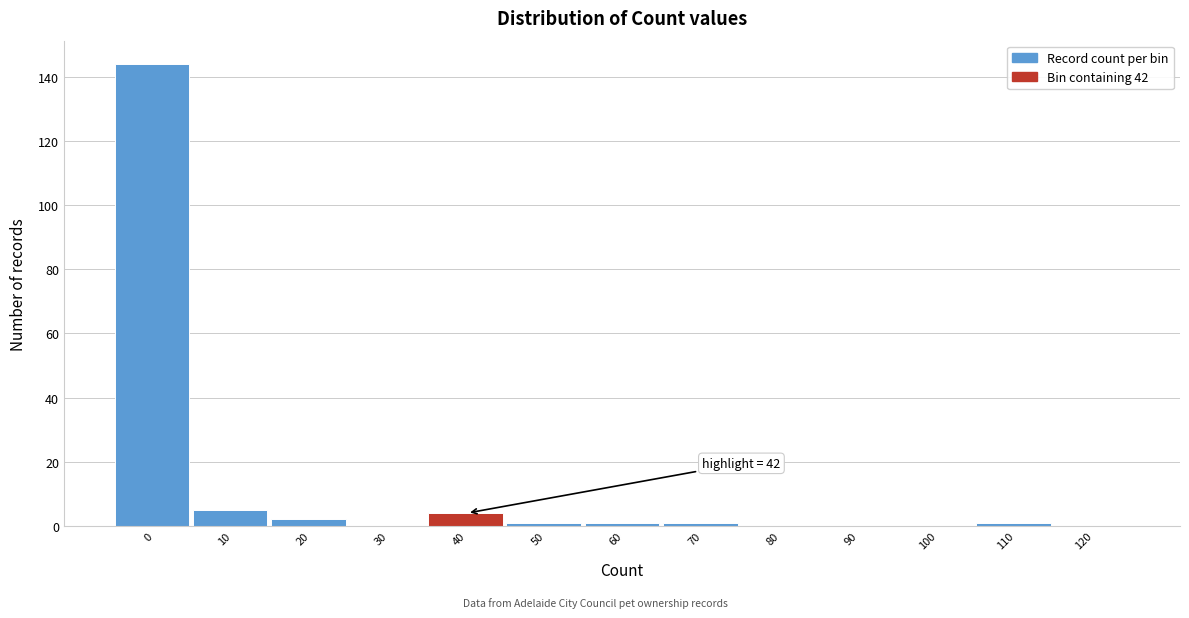

Reading left to right, what are all the values shown in this chart?

0=144	10=5	20=2	30=0	40=4	50=1	60=1	70=1	80=0	90=0	100=0	110=1	120=0